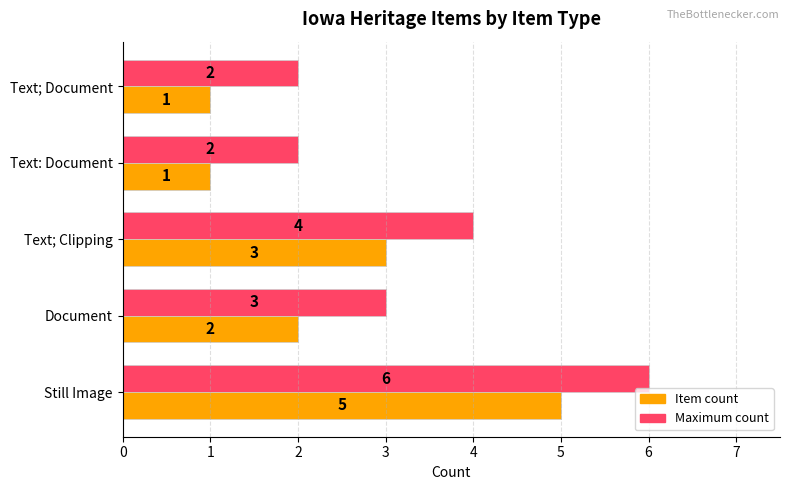

What is the difference between the maximum and second lowest values in the Maximum count series?

4